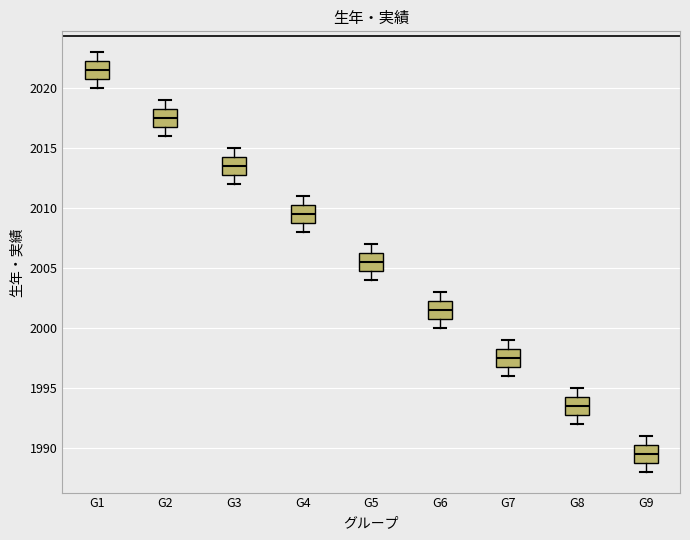

Where is the upper edge of the box for G7 on the y-axis? The values are not printed on the chart, so give them approximately, as read against the axis.

1998.5